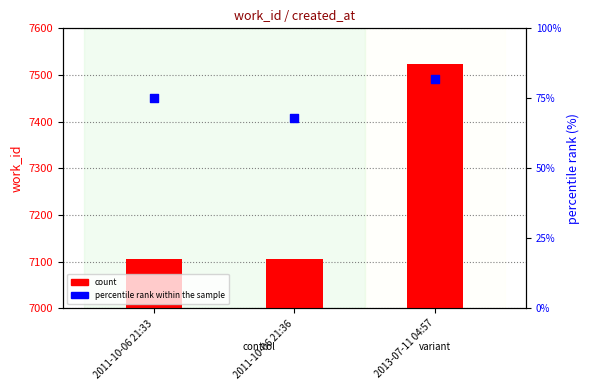

At which category is the sum across all series the highest?

2013-07-11 04:57